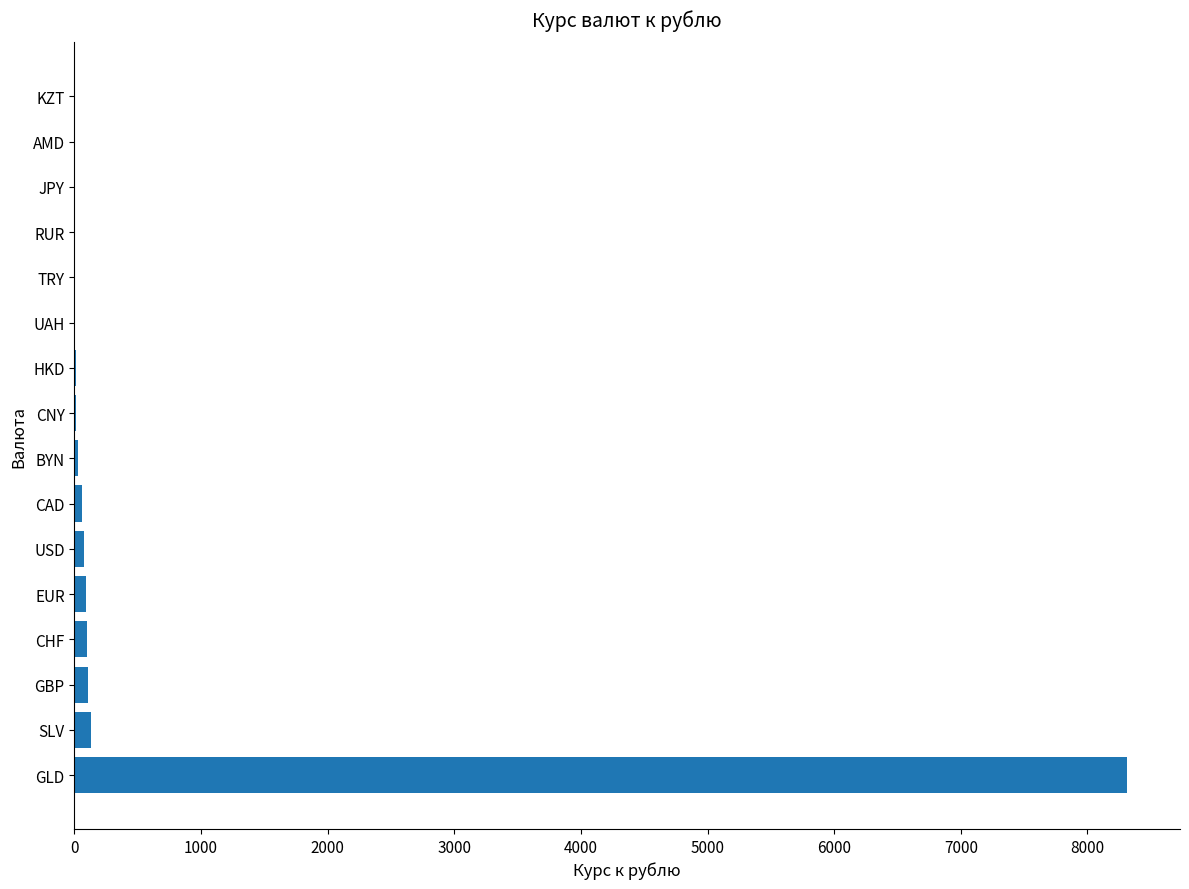

Which label corresponds to the largest value in the chart?

GLD